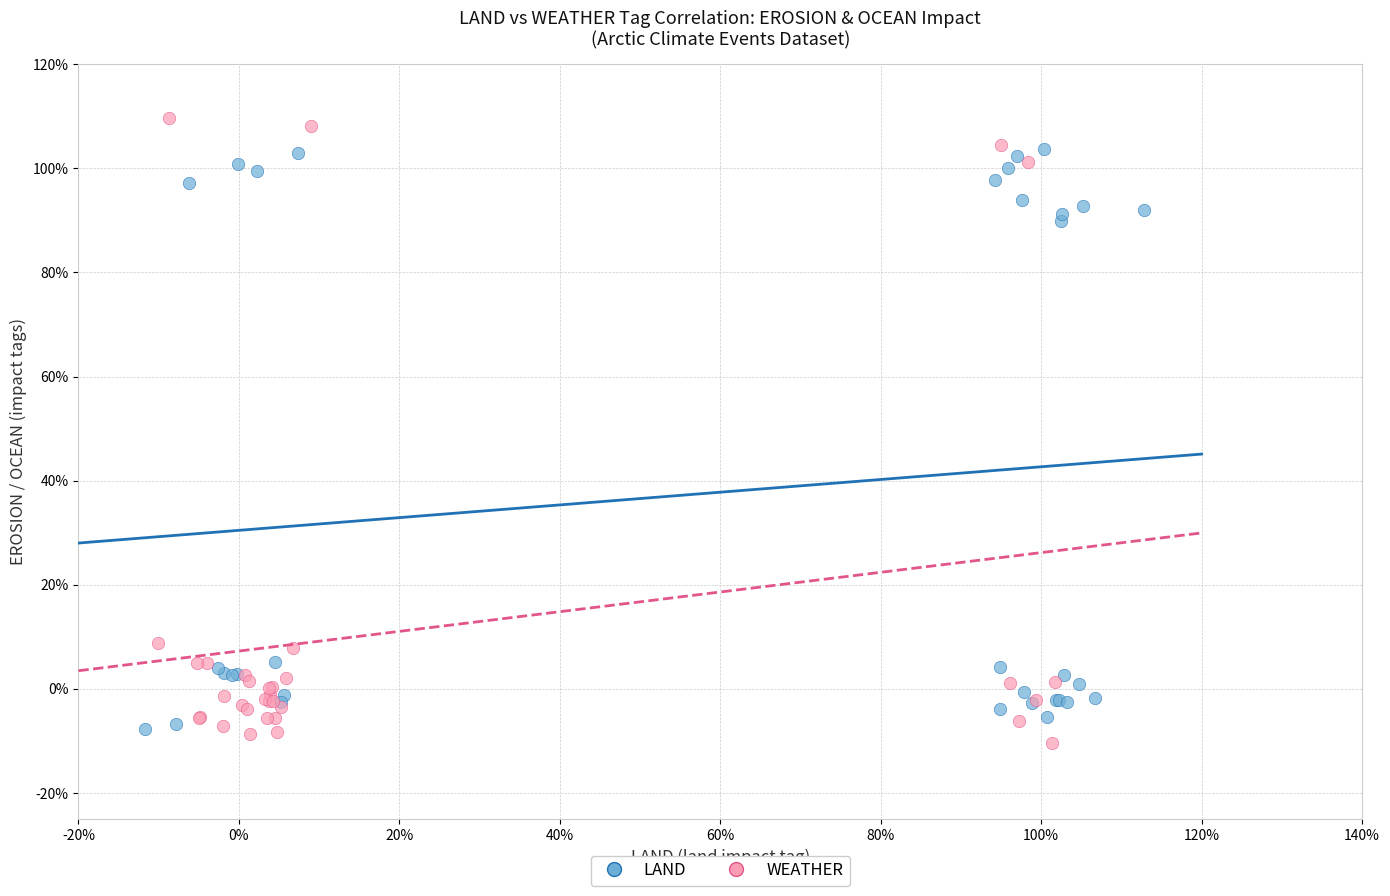

Which series has the widest spread of Y values?

WEATHER